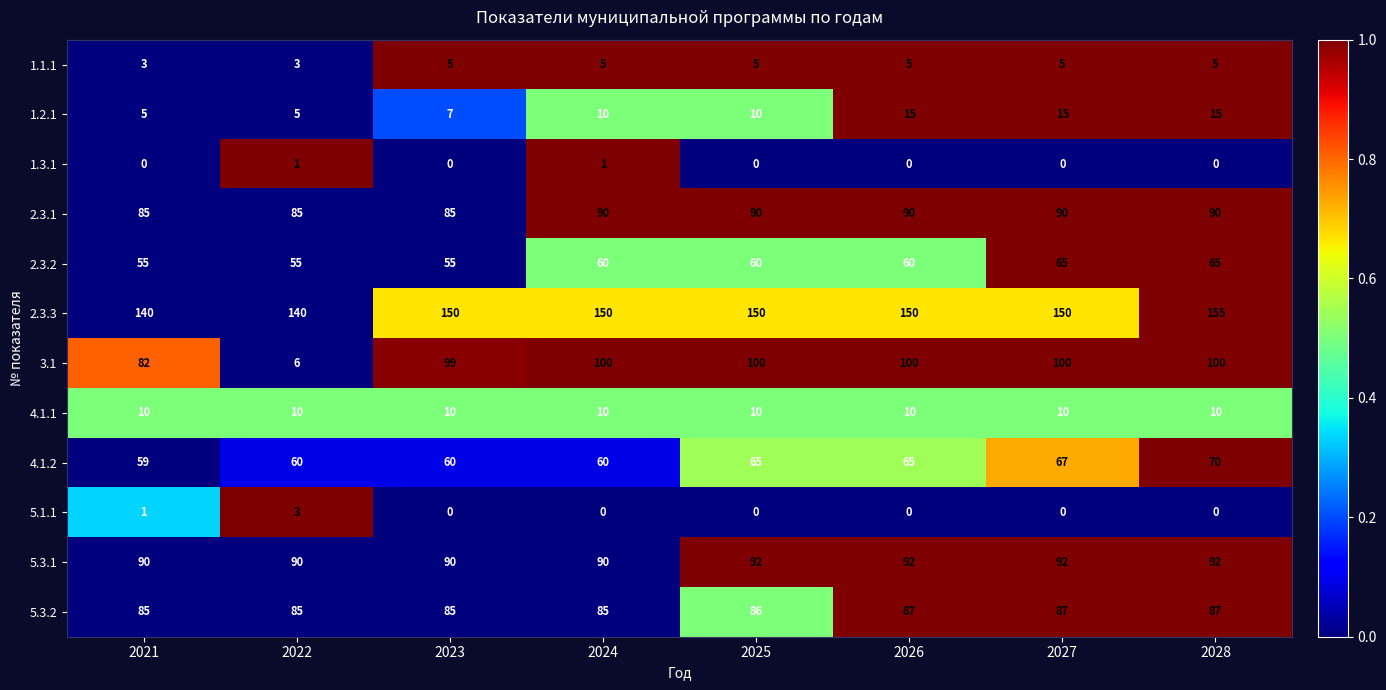

Rank the series by their maximum value, from lowest to highest.

1.3.1, 5.1.1, 1.1.1, 4.1.1, 1.2.1, 2.3.2, 4.1.2, 5.3.2, 2.3.1, 5.3.1, 3.1, 2.3.3